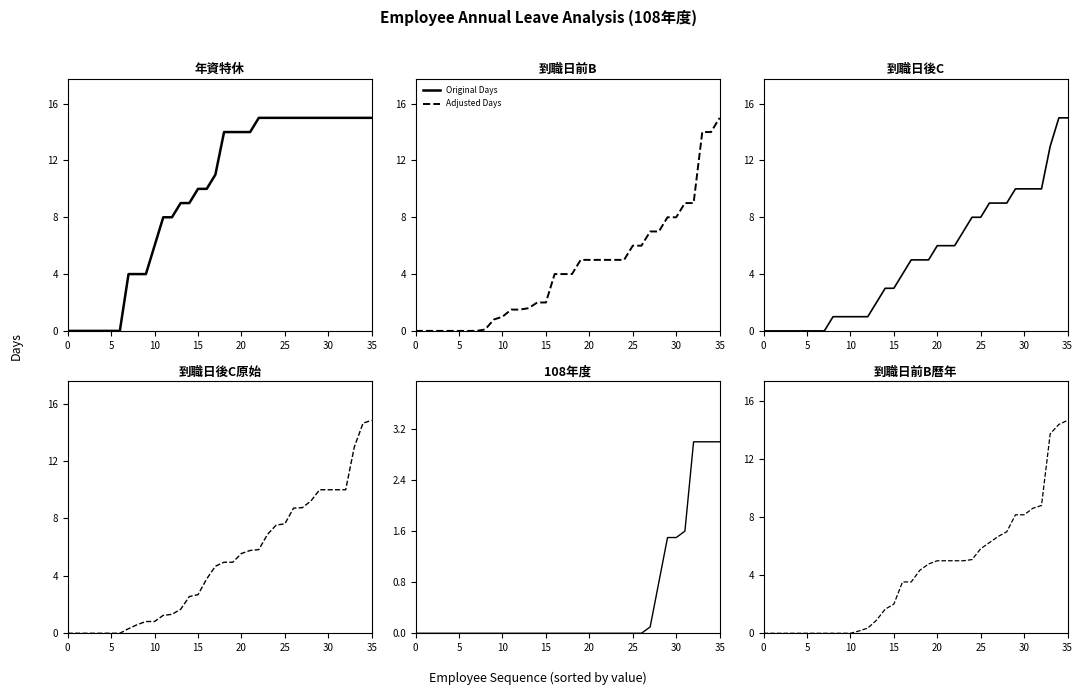

True or false: 108年度(col_24) has a value of 0.0 at 22.

True